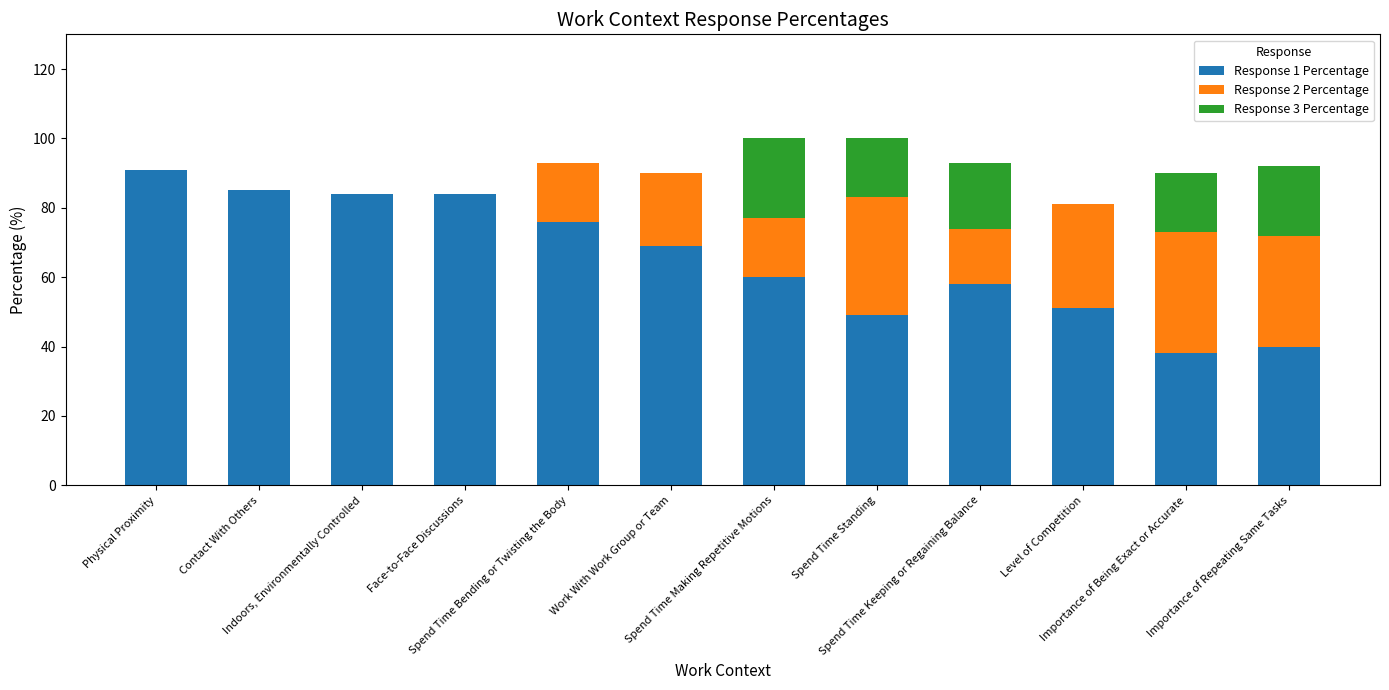

At which category is the sum across all series the highest?

Spend Time Making Repetitive Motions